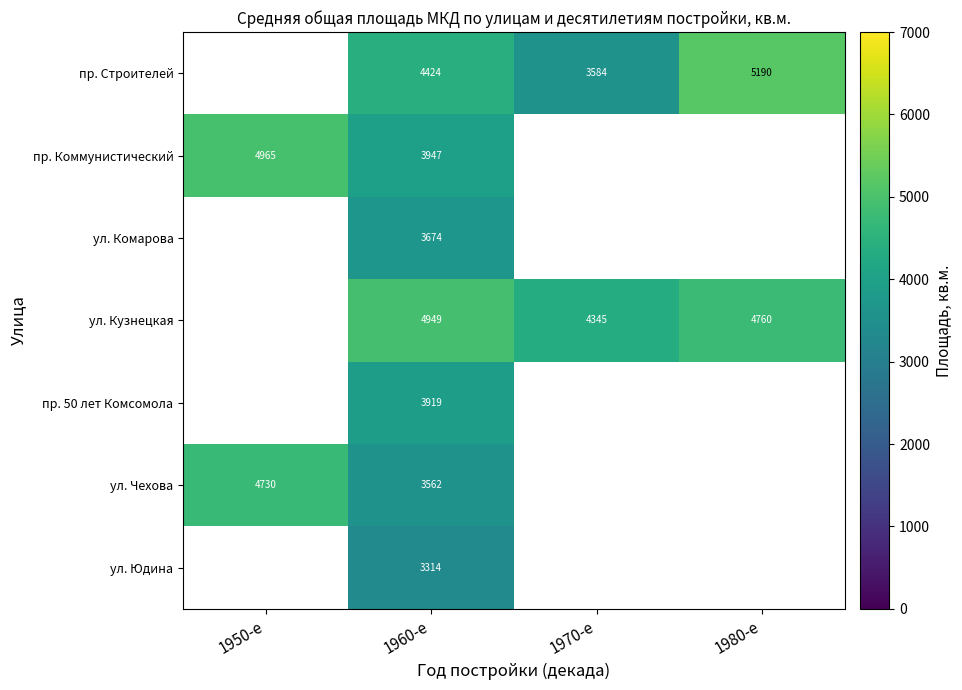

Is the value of ул. Комарова at 1960-е greater than the value of ул. Юдина at 1960-е?

Yes